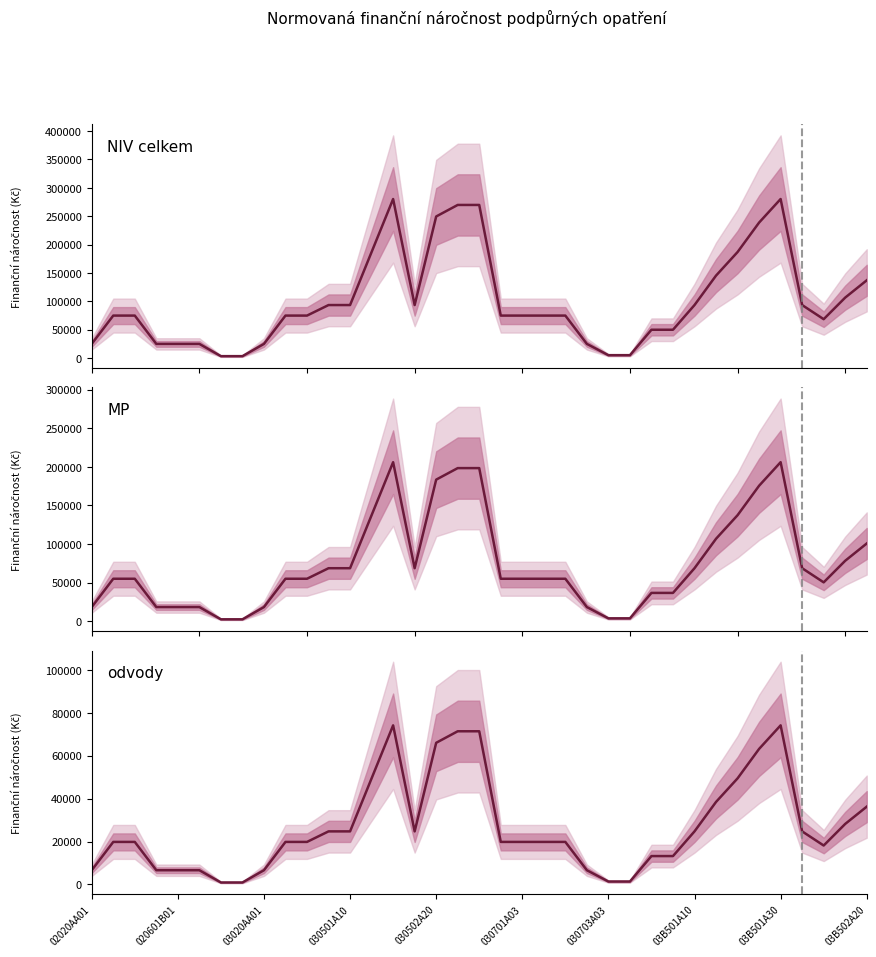

The value of NIV celkem at 03020AA01 is 99263. True or false?

False